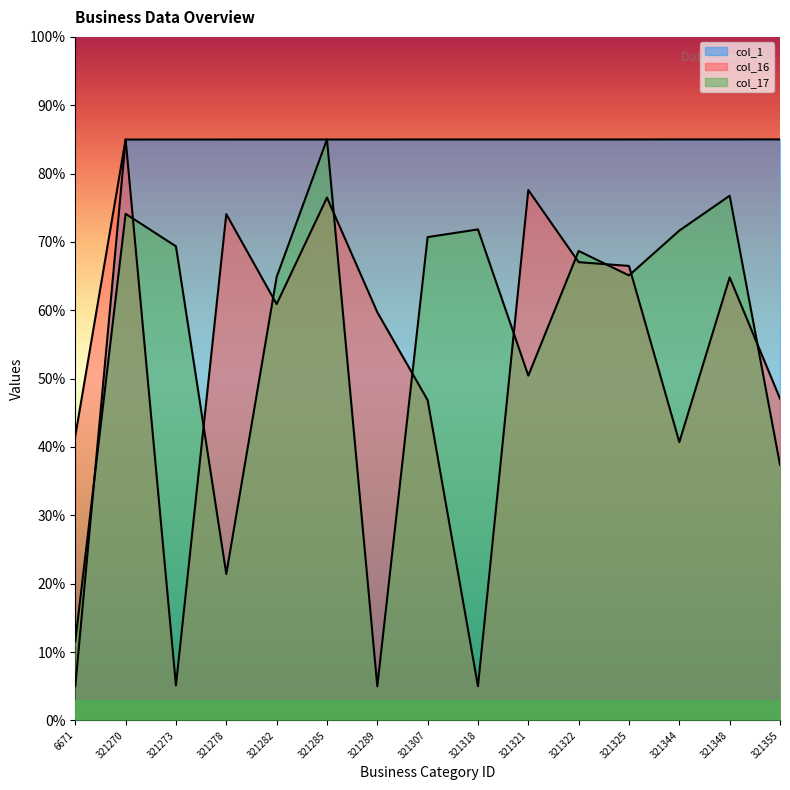

Reading left to right, transcribe all the data shown in this chart.

col_1: 5.0	85.0	85.0	85.0	85.0	85.0	85.0	85.0	85.0	85.0	85.0	85.0	85.0	85.0	85.0
col_16: 41.6	85.0	5.1	74.1	60.9	76.5	59.7	46.9	5.0	77.6	67.0	66.5	40.7	64.8	47.1
col_17: 11.6	74.1	69.4	21.4	64.9	85.0	5.0	70.7	71.8	50.4	68.7	65.1	71.7	76.8	37.4